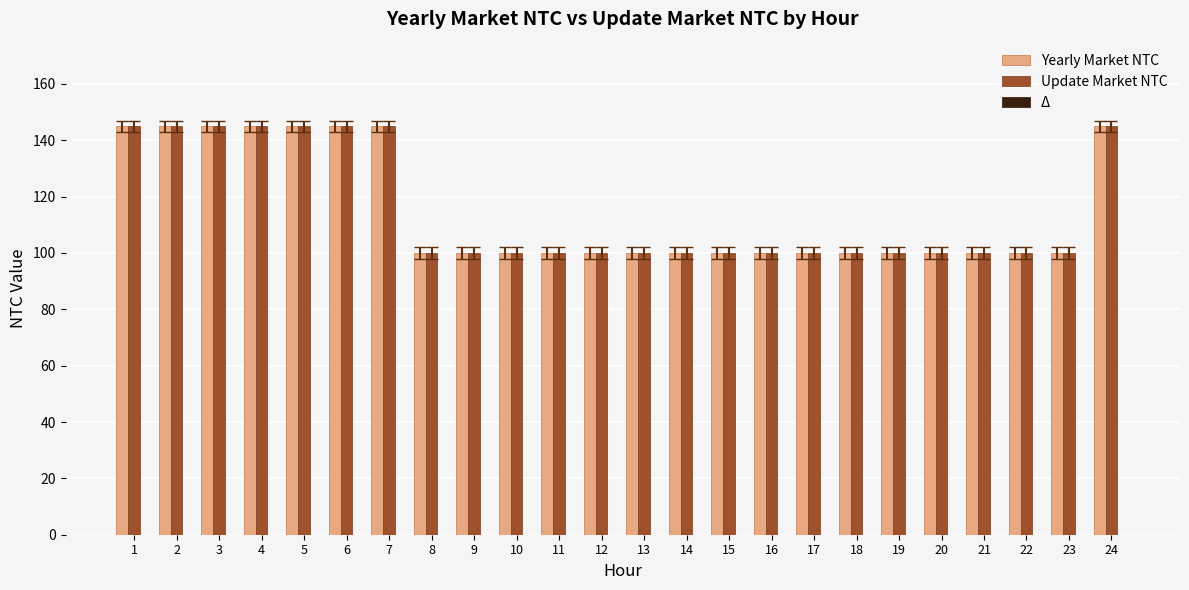

How many Update Market NTC values are between 100 and 145?

24